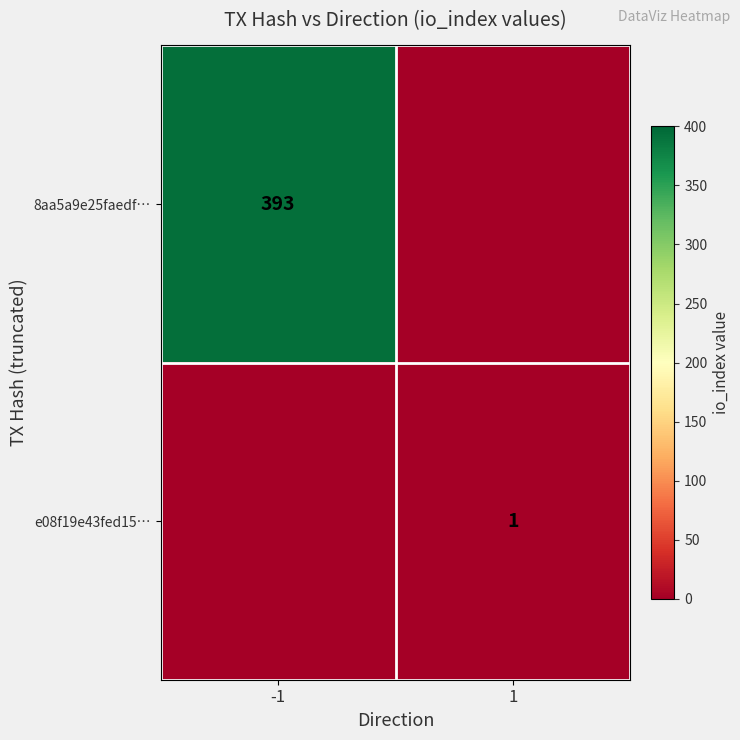

How many data points does each series have?

2